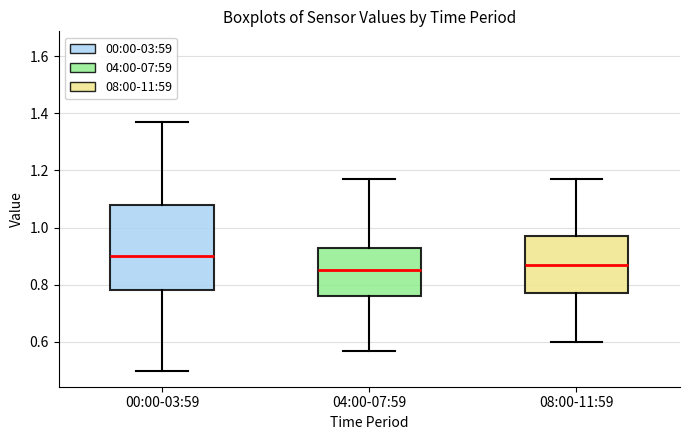

Where is the upper edge of the box for 08:00-11:59 on the y-axis? The values are not printed on the chart, so give them approximately, as read against the axis.

0.98